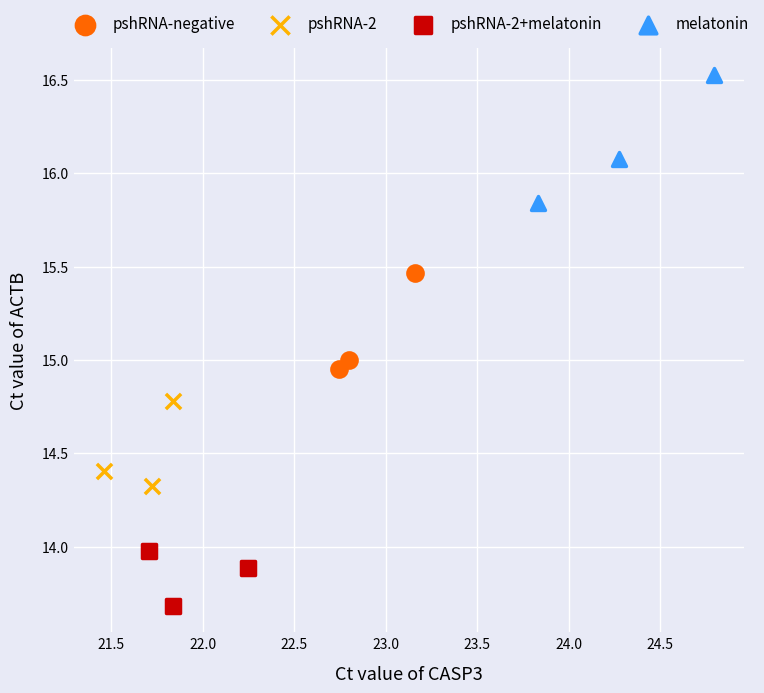

Which series contains the lowest Y value?

pshRNA-2+melatonin